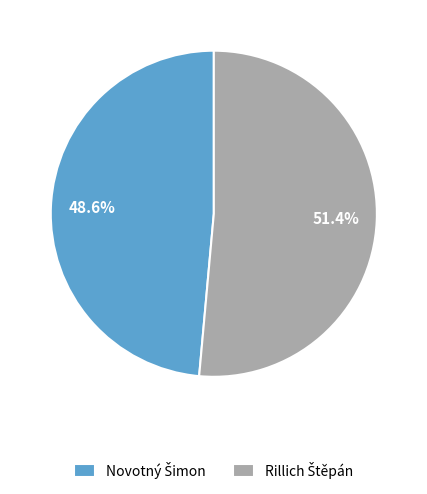

Is there a majority slice in this chart?

Yes